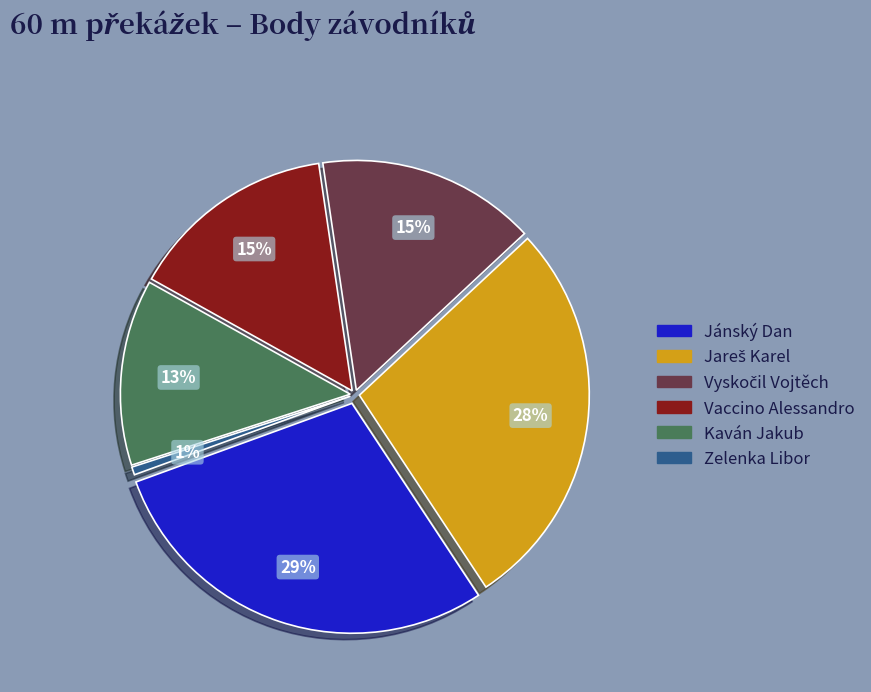

Does any single category account for the majority?

No